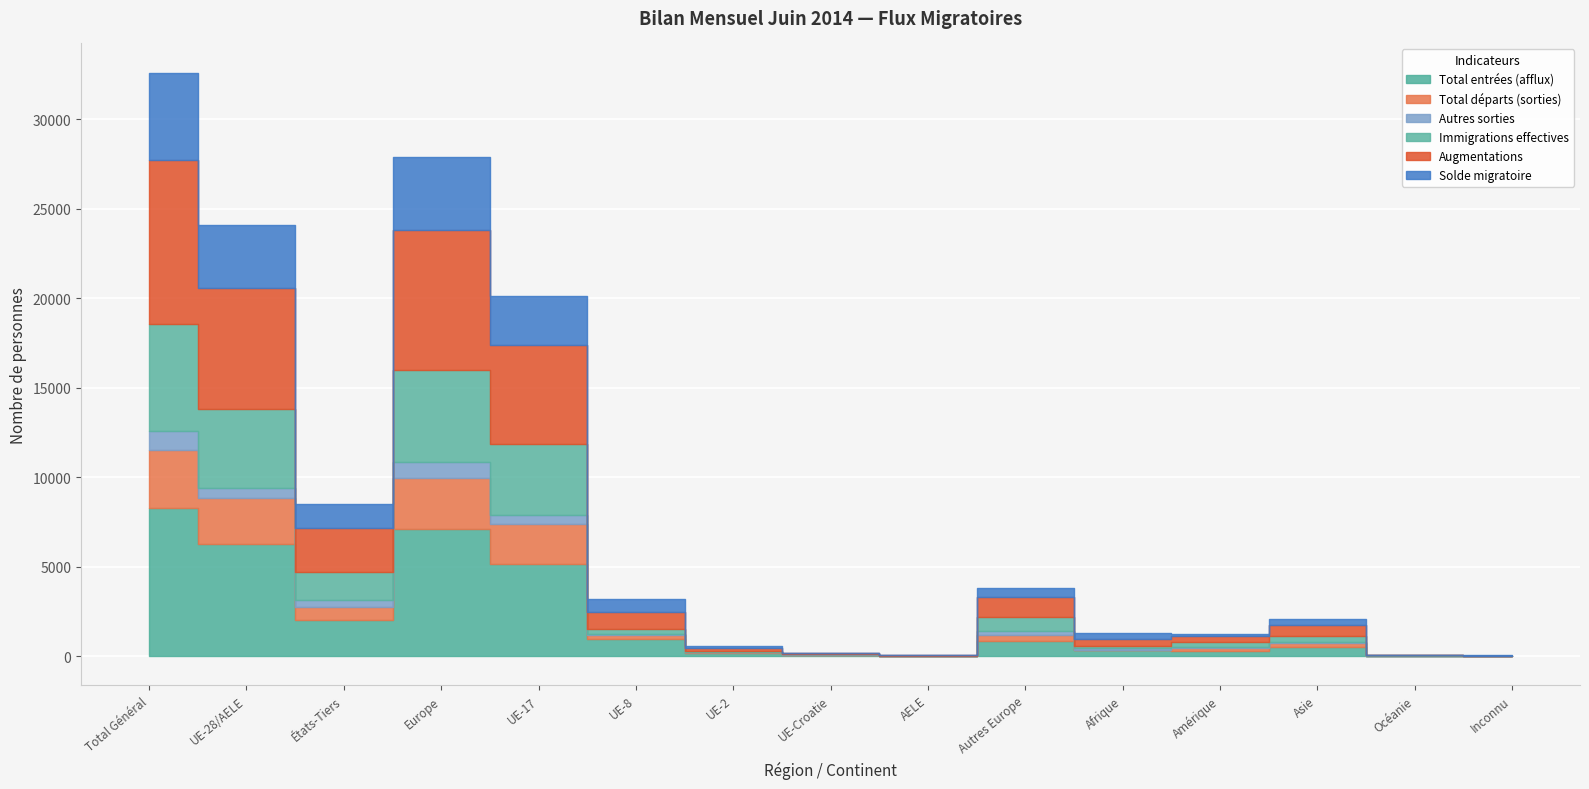

Which series changed the most between Total Général and Asie?

Augmentations